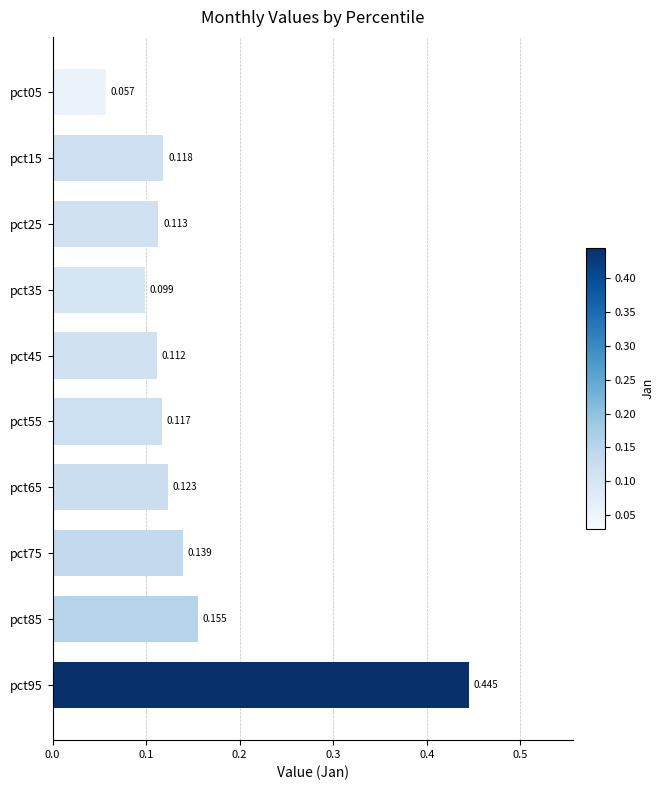

List the labels in order of value, smallest first.

pct05, pct35, pct45, pct25, pct55, pct15, pct65, pct75, pct85, pct95